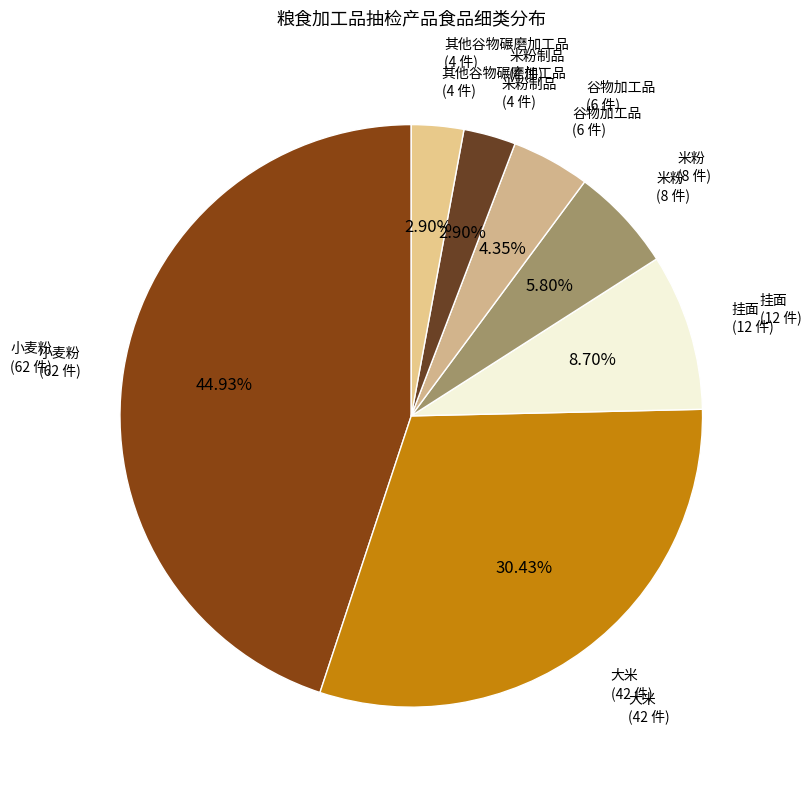

Is the sum of 挂面 and 小麦粉 greater than half?

Yes